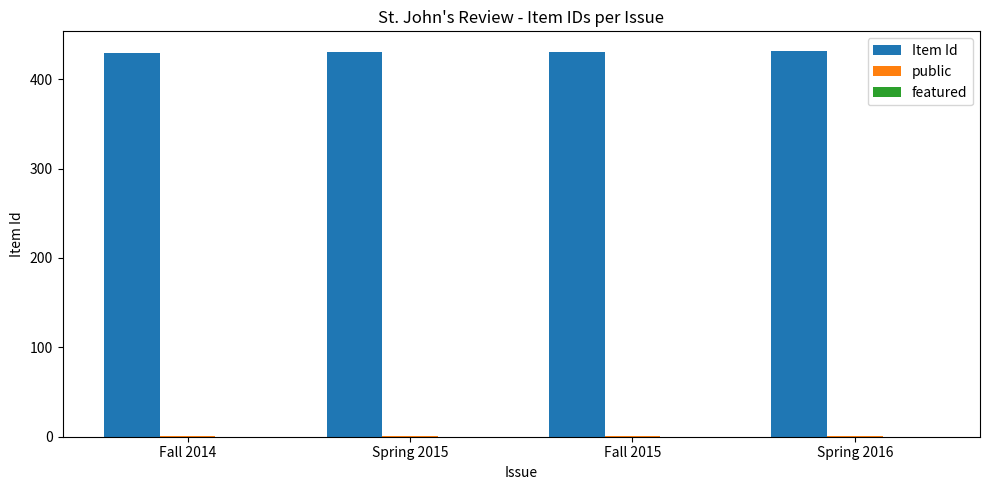

What is the greatest value displayed?

432